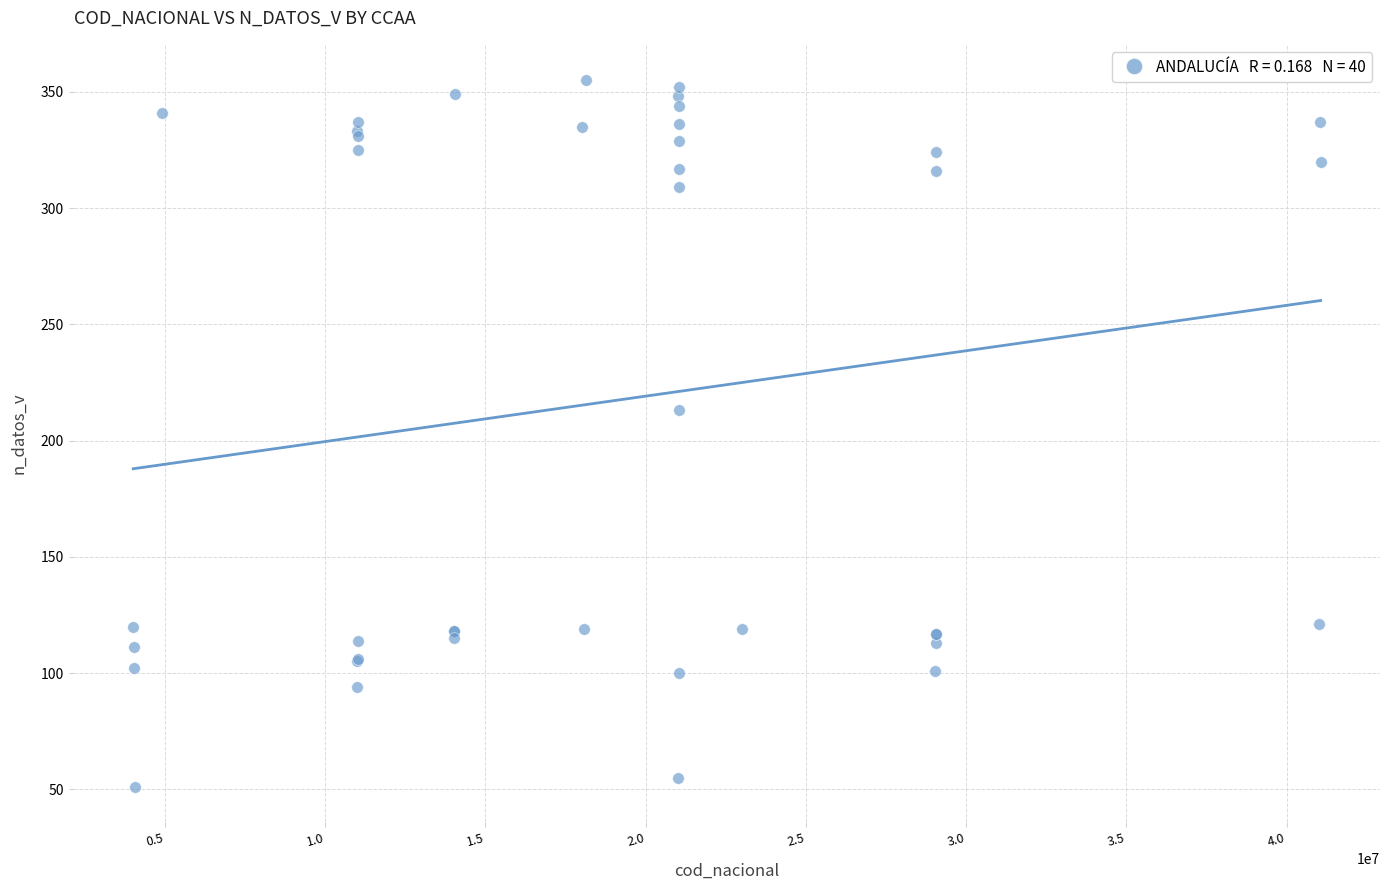

What Y value in the scatter plot is closest to 203?

213